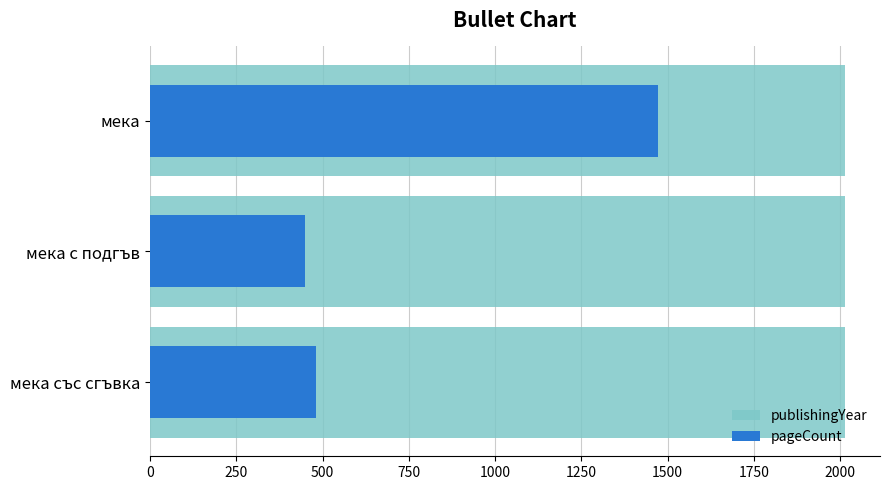

Which series changed the most between мека със сгъвка and мека?

pageCount